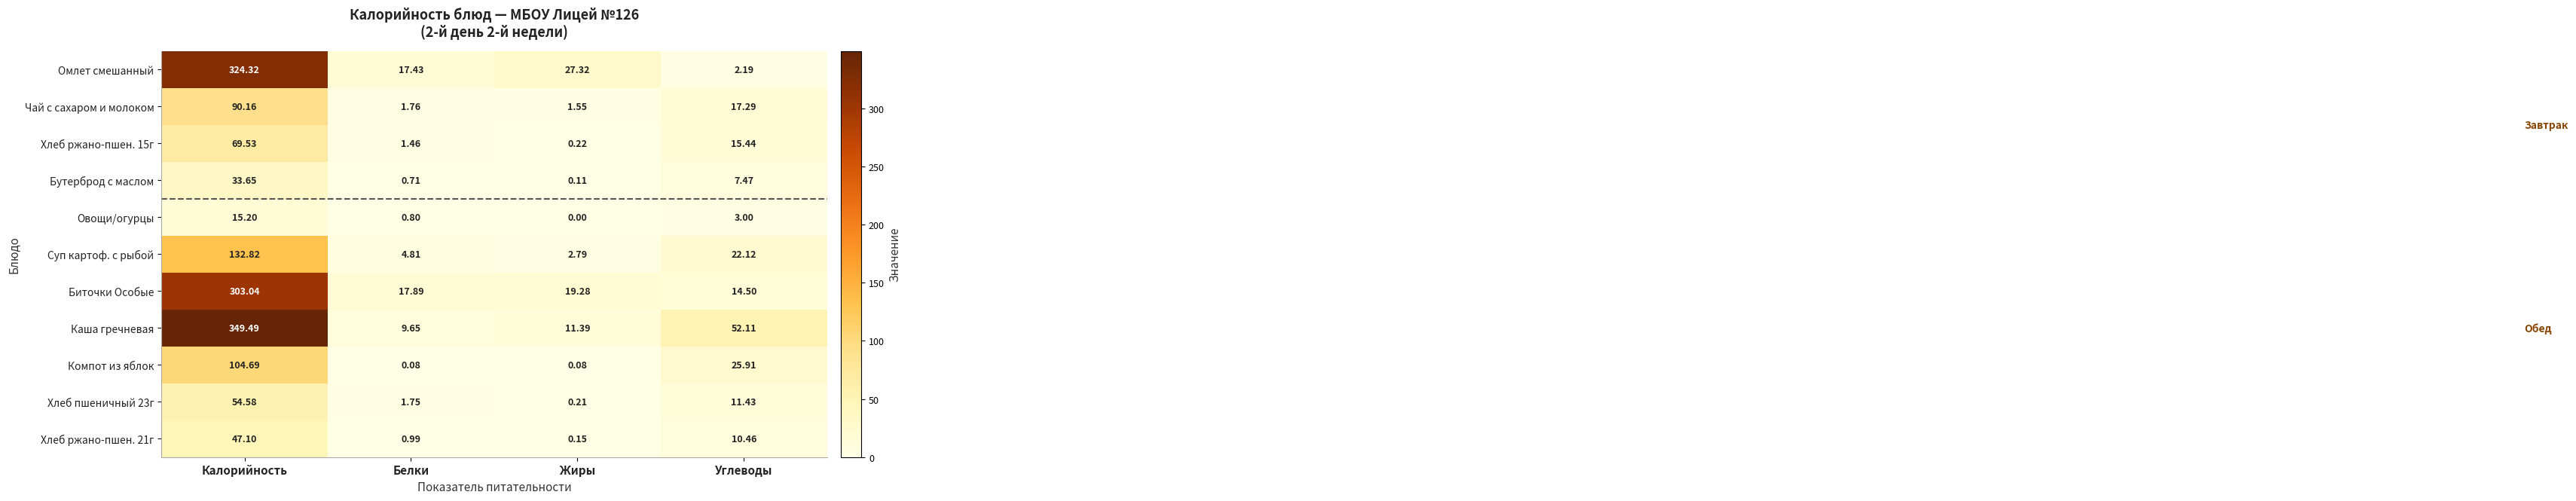

At which category does the chart reach its peak across all series?

Калорийность